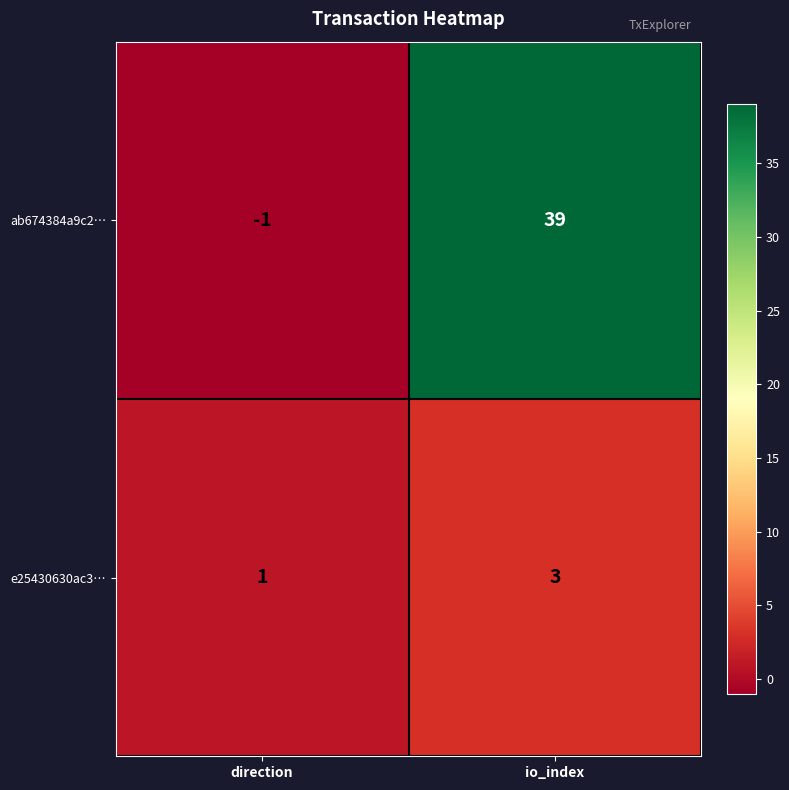

At which category is the sum across all series the highest?

io_index